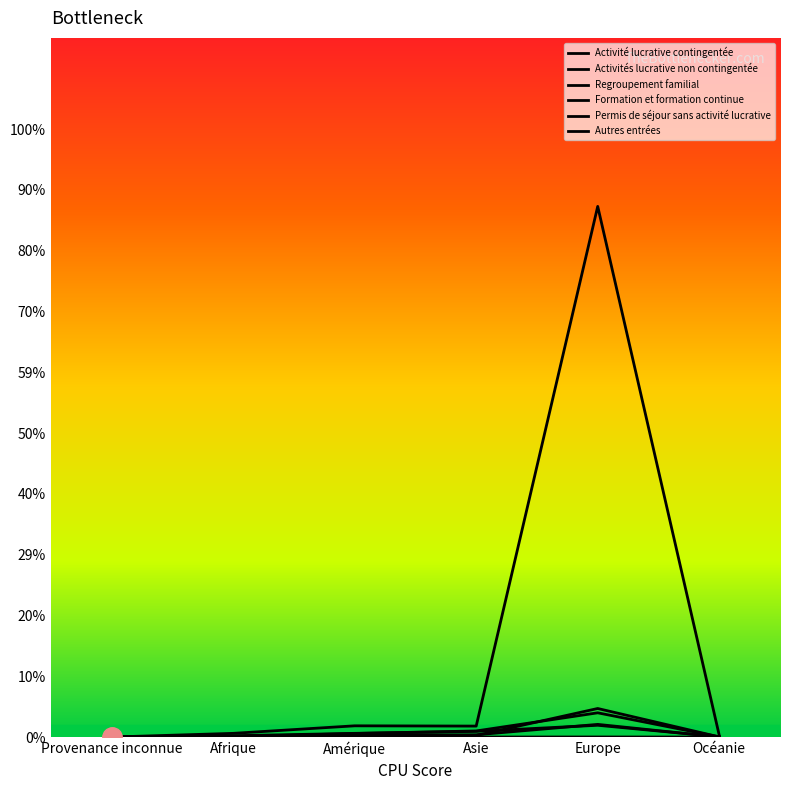

In Regroupement familial, how many points are higher than both neighbors (excluding endpoints)?

1